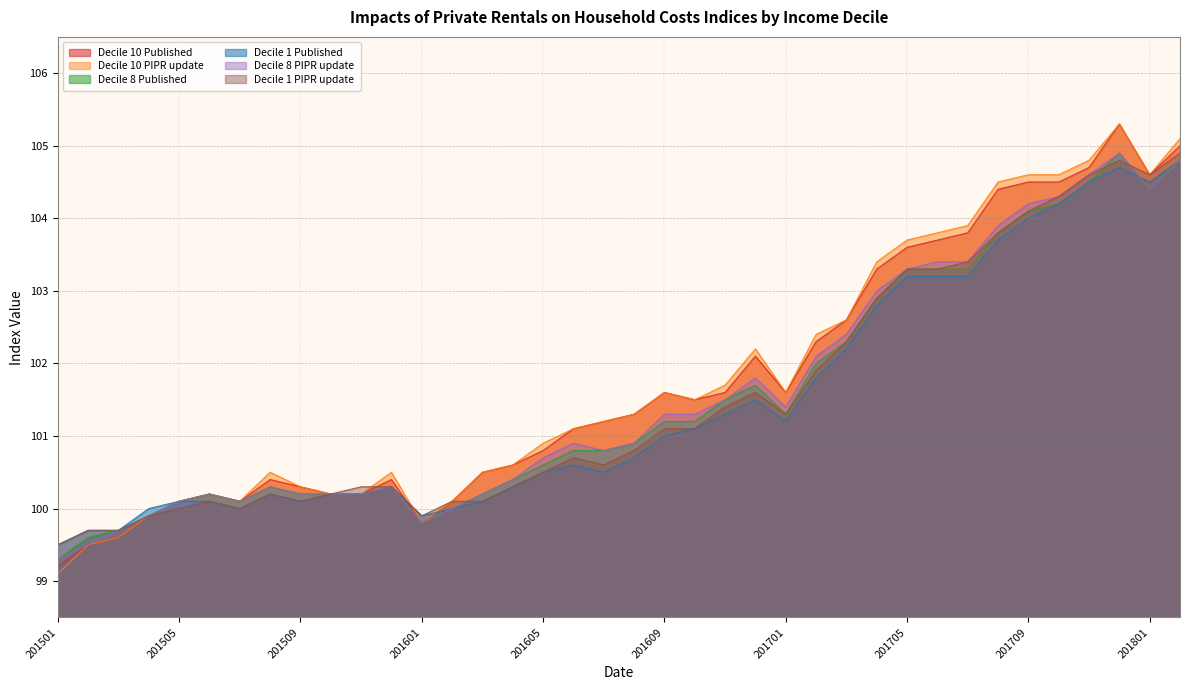

How many interior local valleys does the Decile 10 Published series have?

5